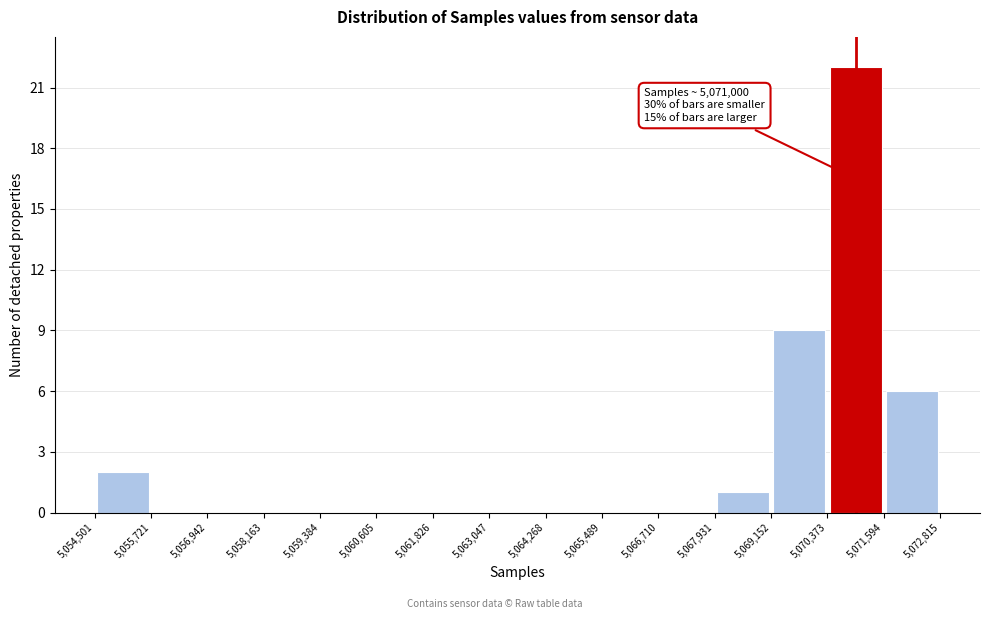

Which range on the x-axis has the tallest bar?

5,070,373 to 5,071,594